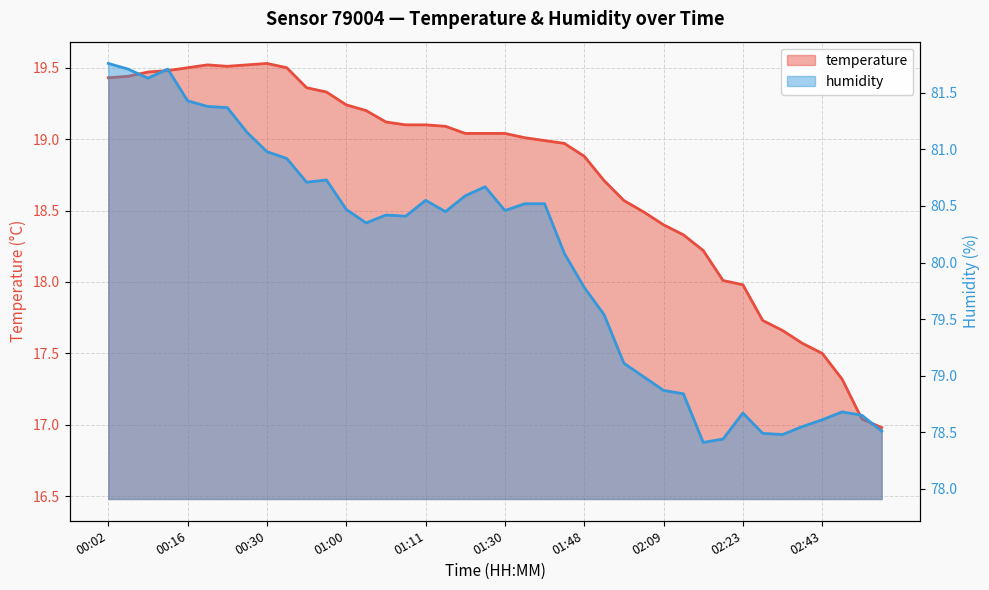

How many data points in temperature are above 19?

22